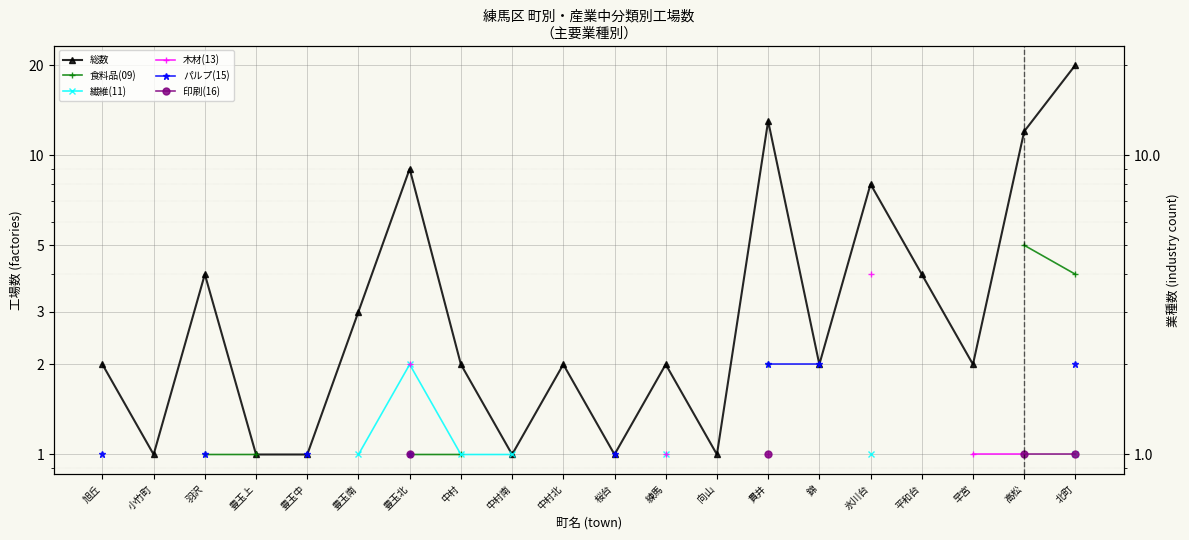

What is the label of the 18th point from the right?

羽沢